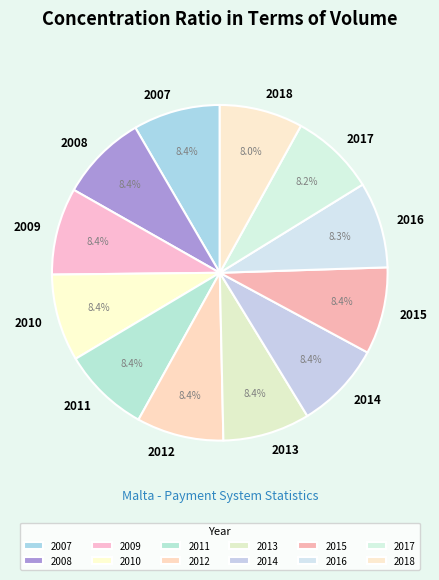

Is 2011 the majority of the pie?

No